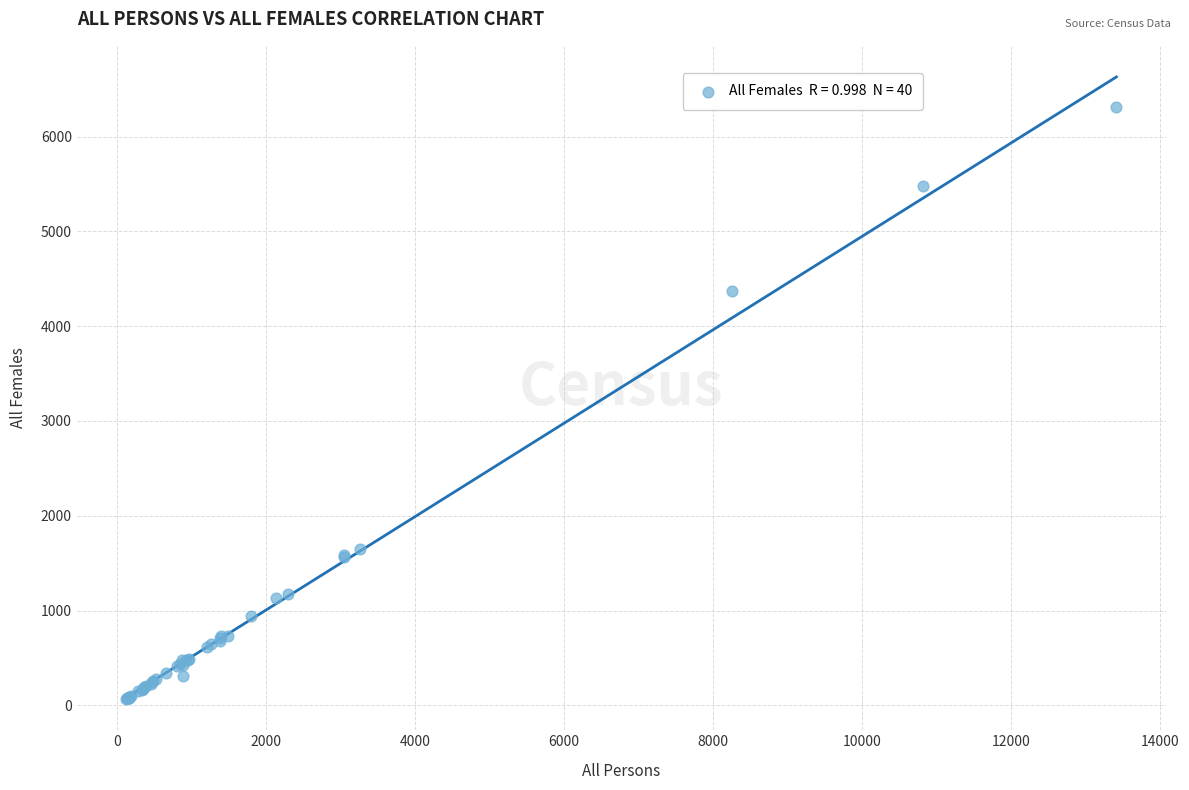

What Y value in the scatter plot is closest to 3188?

4374